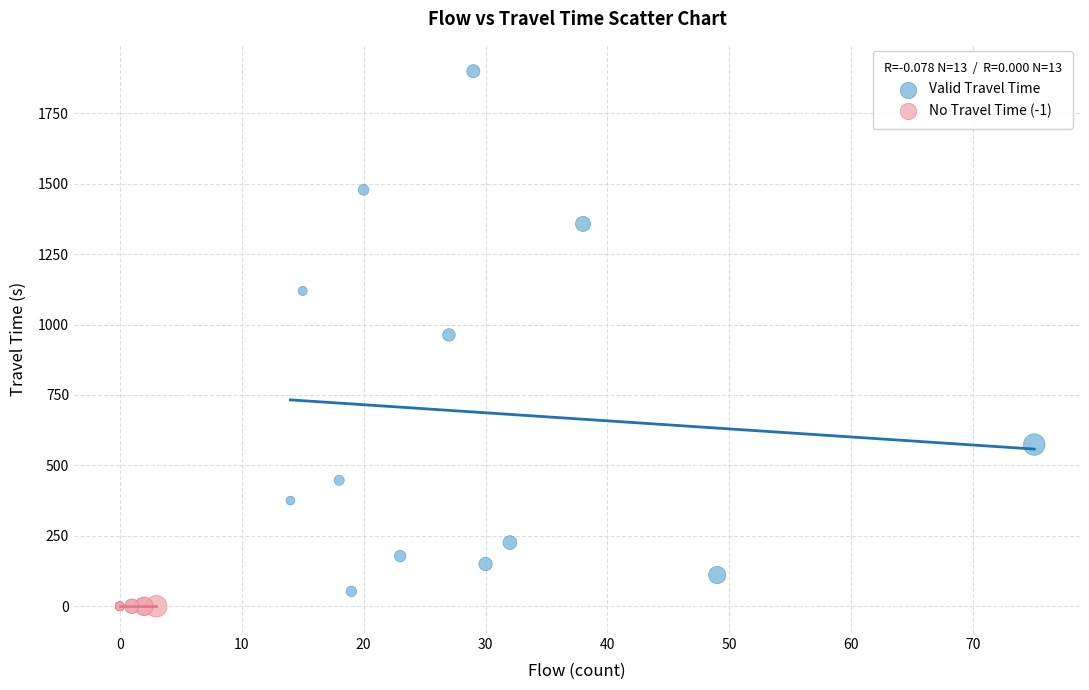

What are all the series names shown in the legend?

Valid Travel Time, No Travel Time (-1)